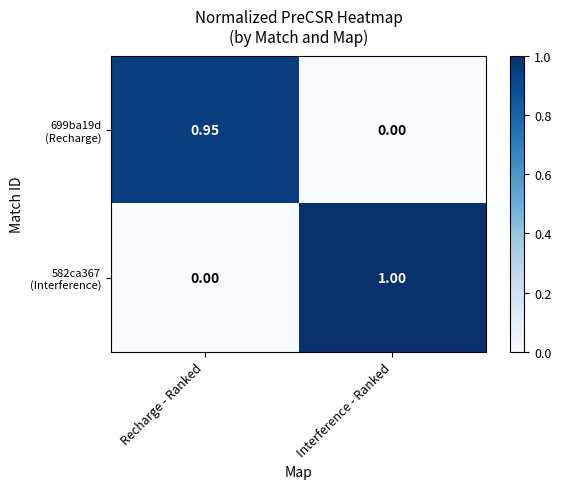

Which category has the highest value across all series?

Interference - Ranked